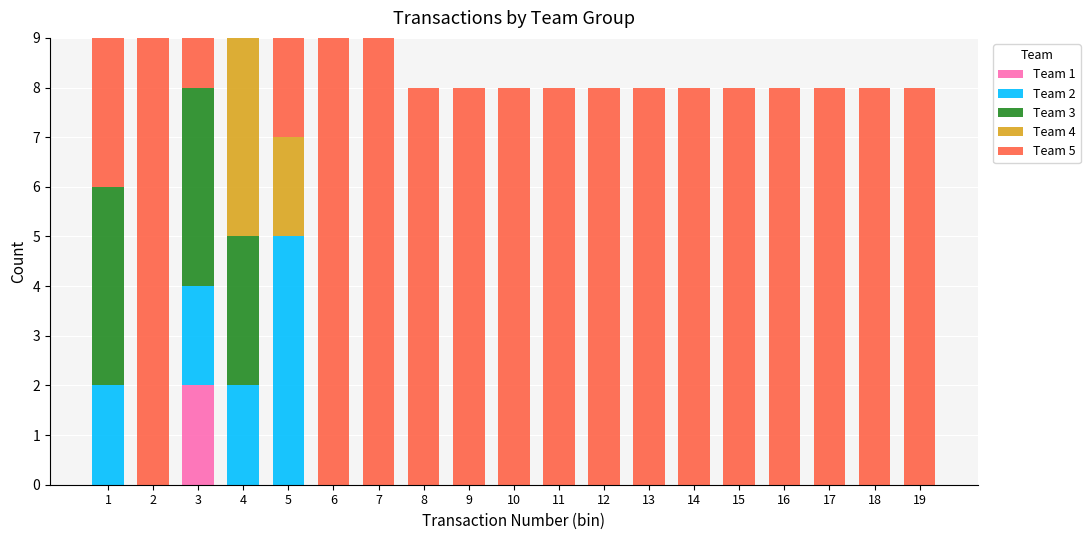

True or false: Team 1 has a value of 0 at 5.

True